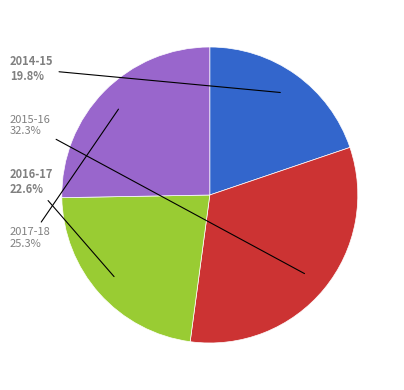

Rank the categories by value from lowest to highest.

2014-15, 2016-17, 2017-18, 2015-16